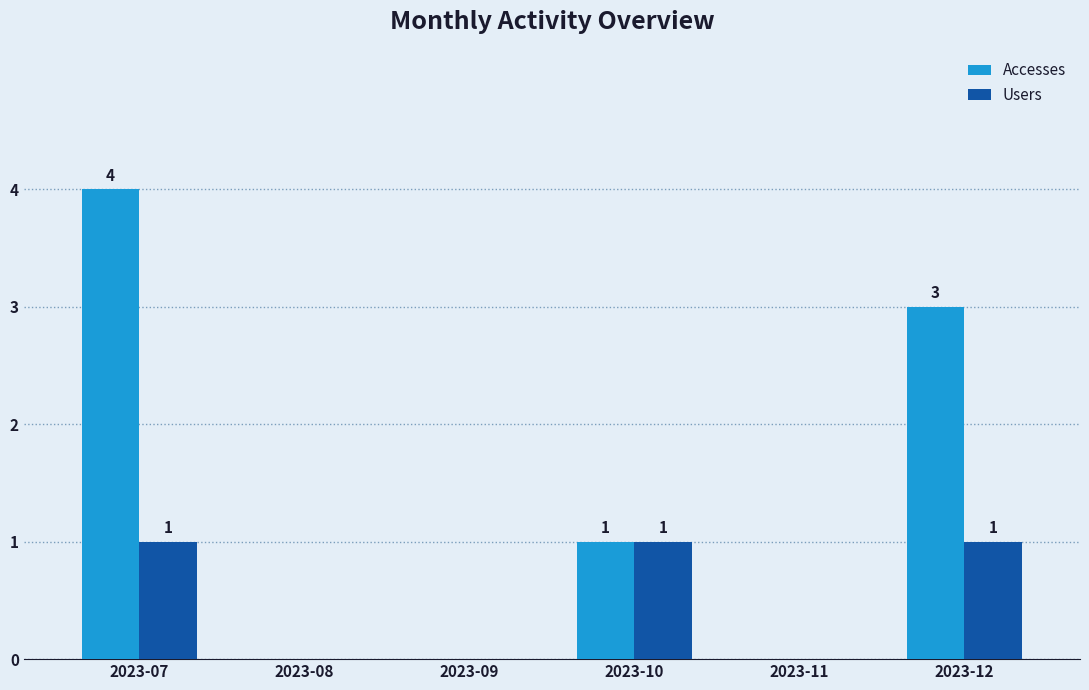

Which series has the largest total across all categories?

Accesses